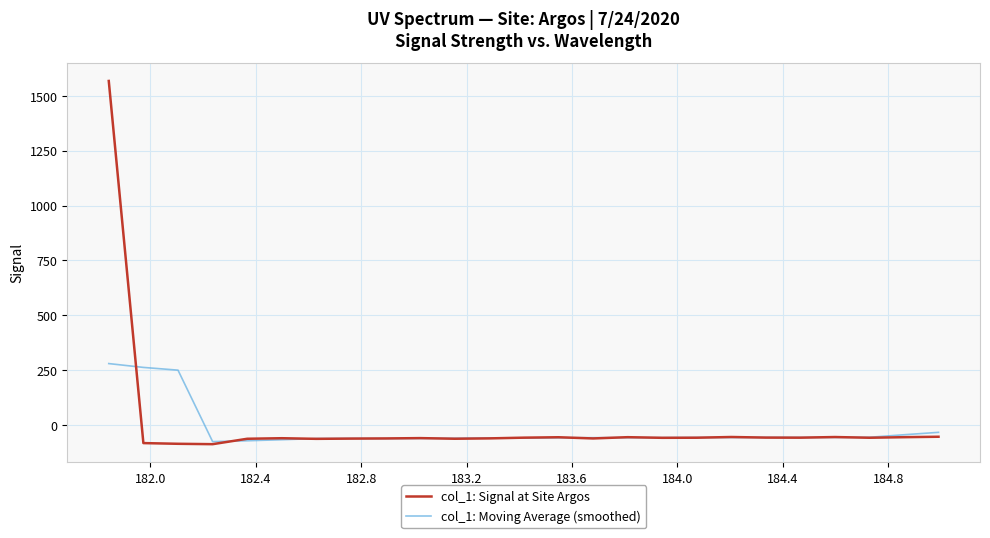

List the series in order of their peak value, highest first.

col_1: Signal at Site Argos, col_1: Moving Average (smoothed)